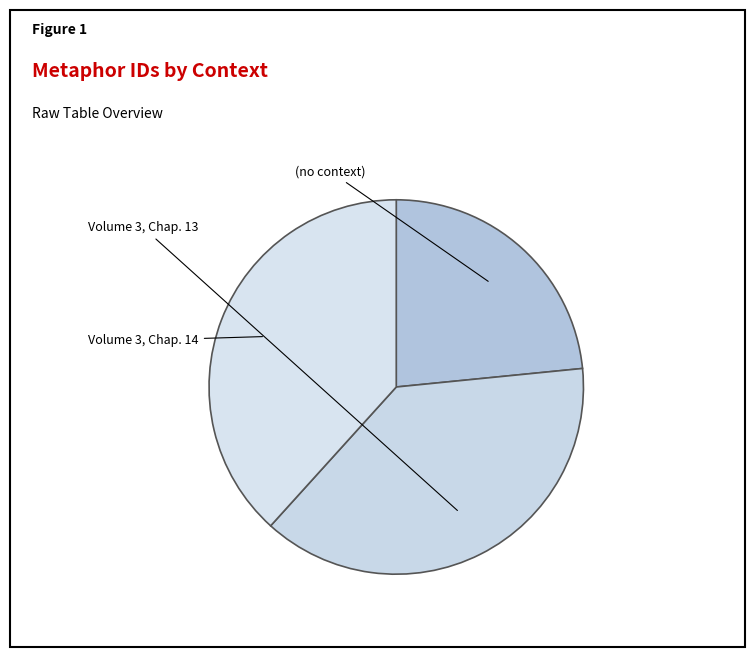

Is there any slice that represents more than half of the pie?

No